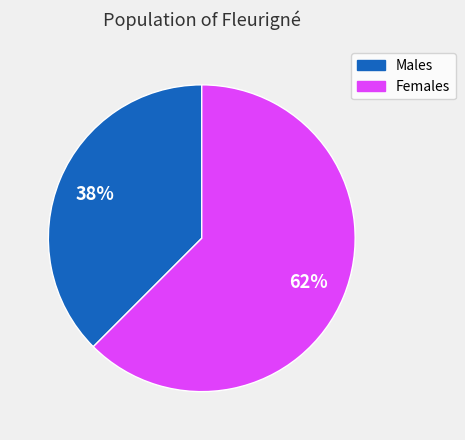

To the nearest percent, what is the average slice percentage?

50%